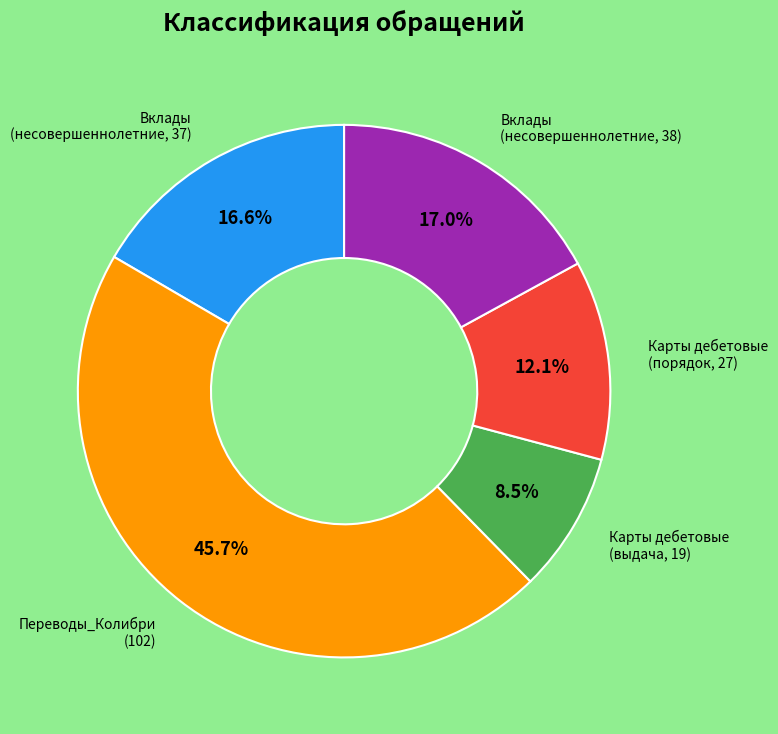

Is there any slice that represents more than half of the pie?

No